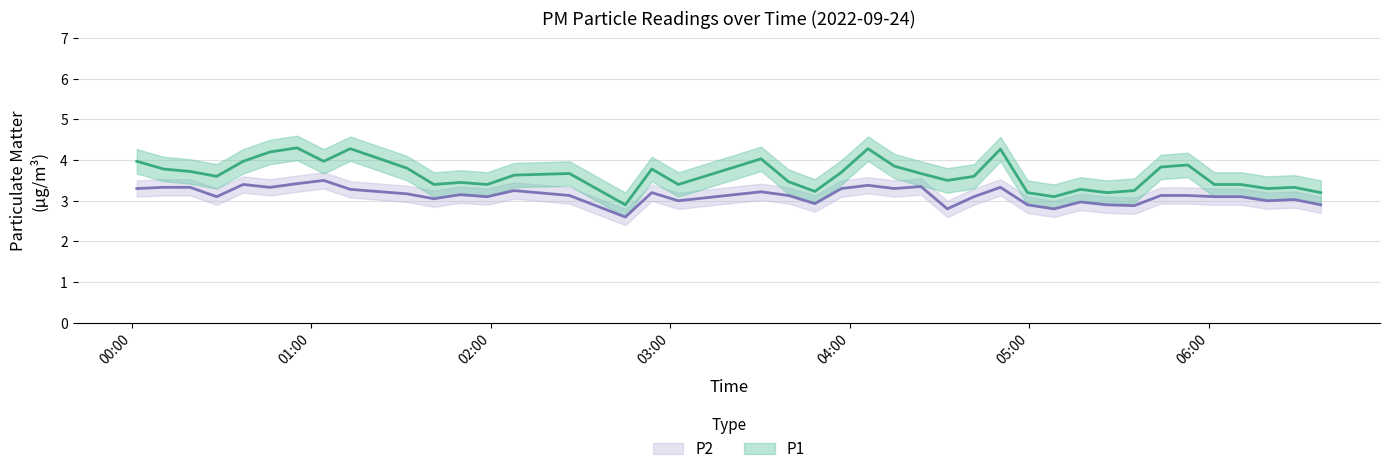

In P2, how many points are lower than both neighbors (excluding endpoints)?

12